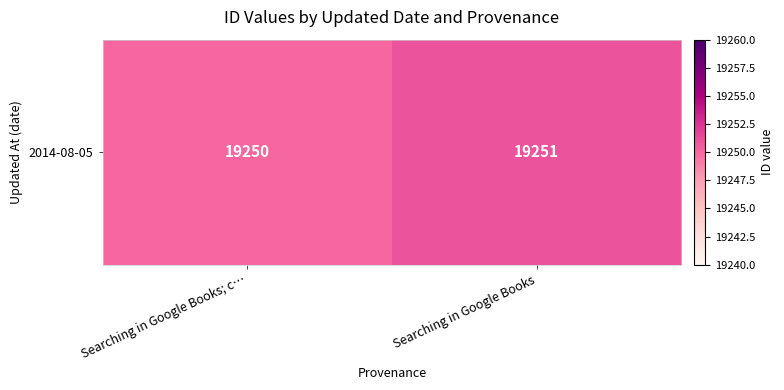

What is the maximum value shown in the chart?

19251